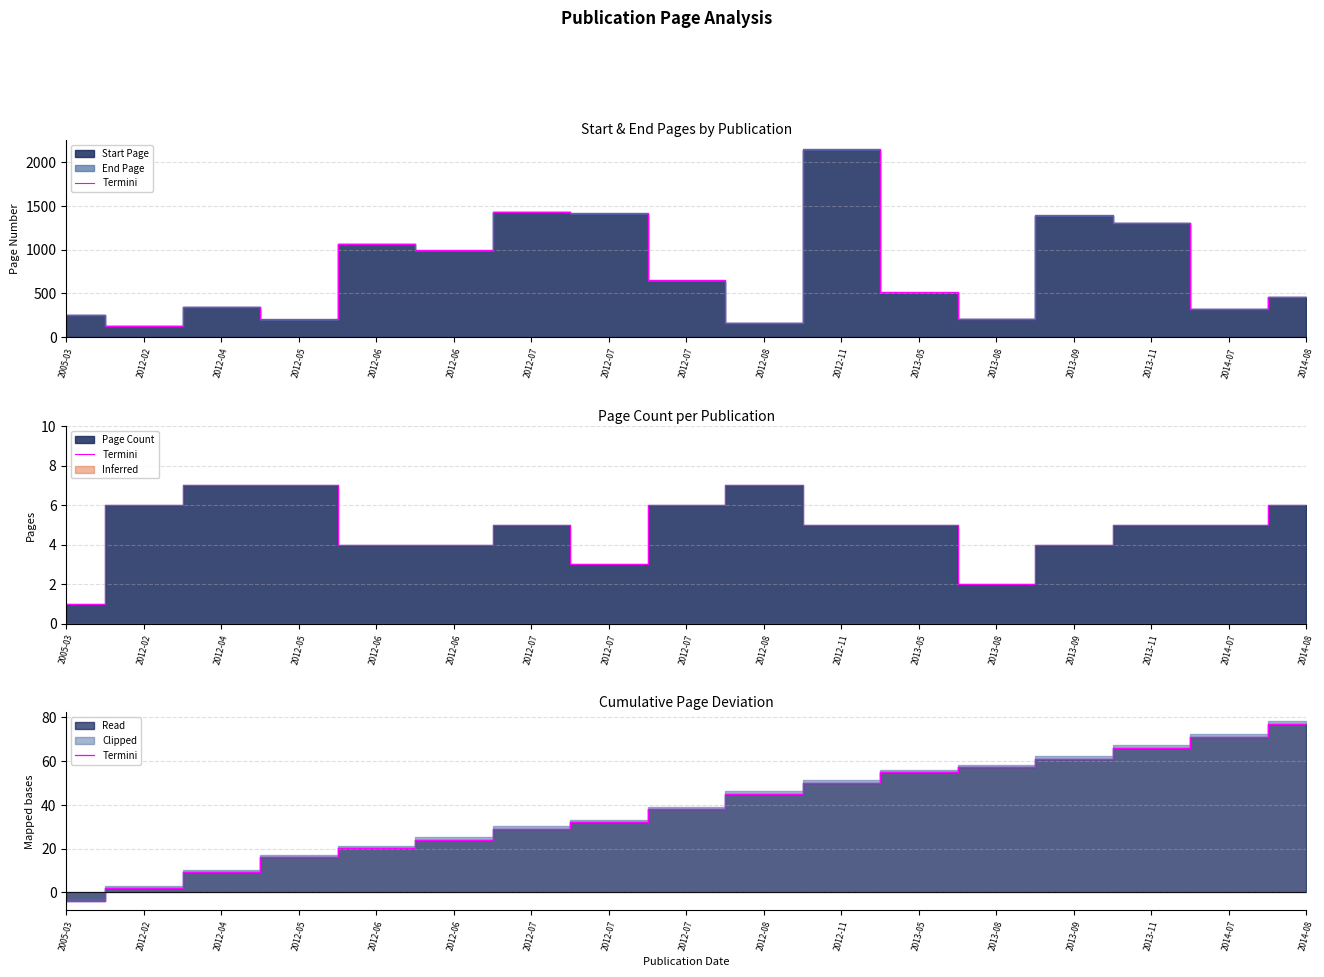

Reading left to right, transcribe all the data shown in this chart.

-3.8	2.2	9.2	16.2	20.2	24.2	29.2	32.2	38.2	45.2	50.2	55.2	57.2	61.2	66.2	71.2	77.2